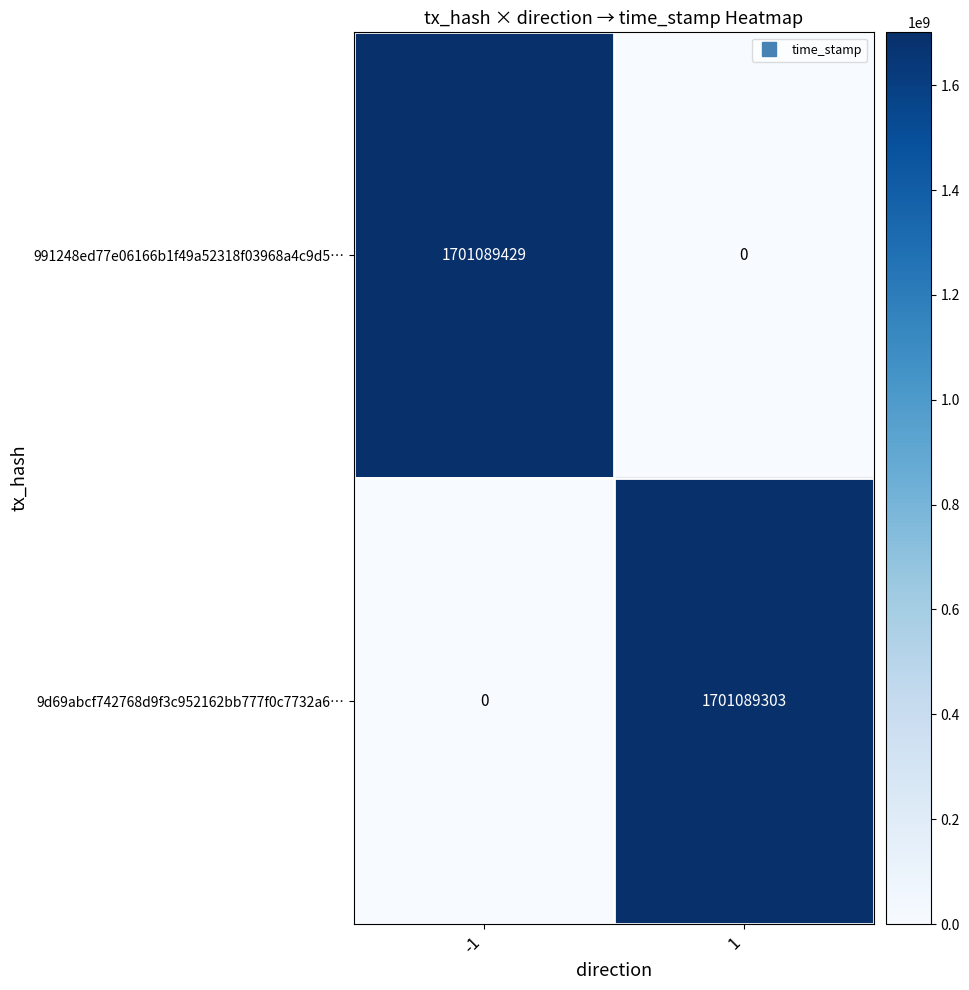

List the series in order of their peak value, highest first.

991248ed77e06166b1f49a52318f03968a4c9d5…, 9d69abcf742768d9f3c952162bb777f0c7732a6…